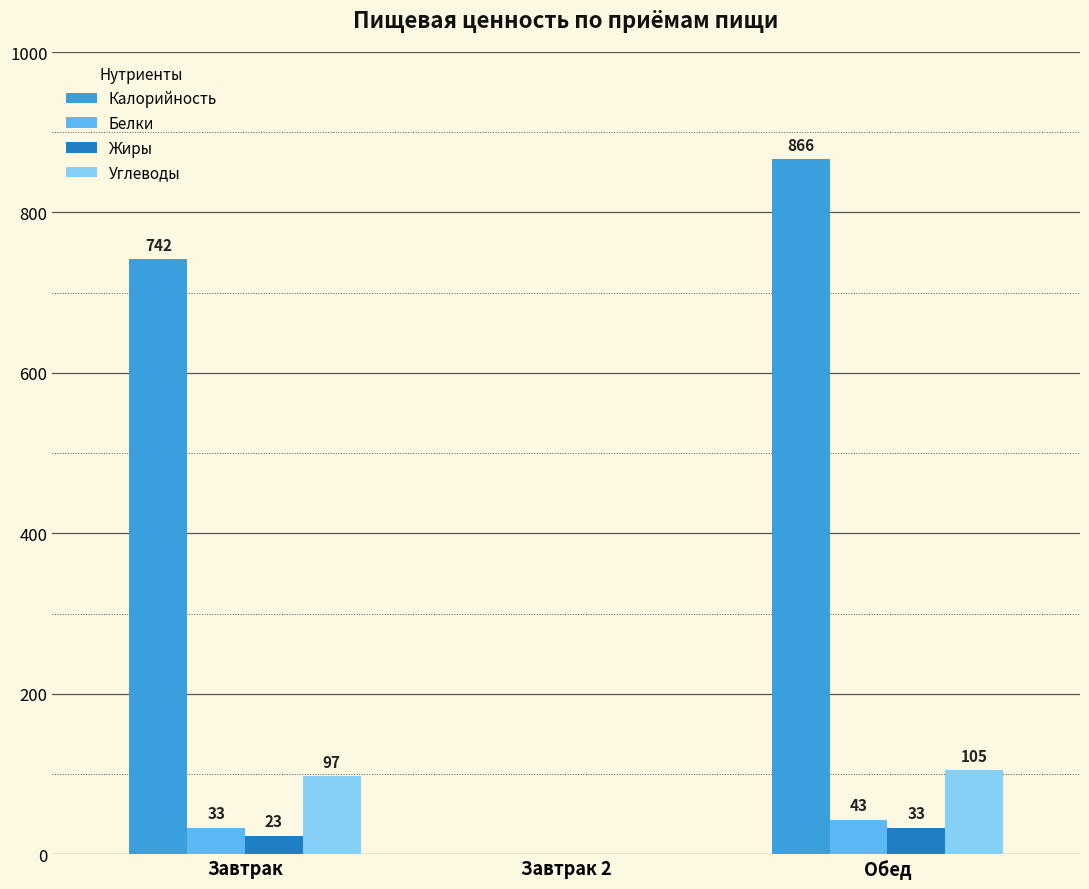

At which category does the chart reach its peak across all series?

Обед